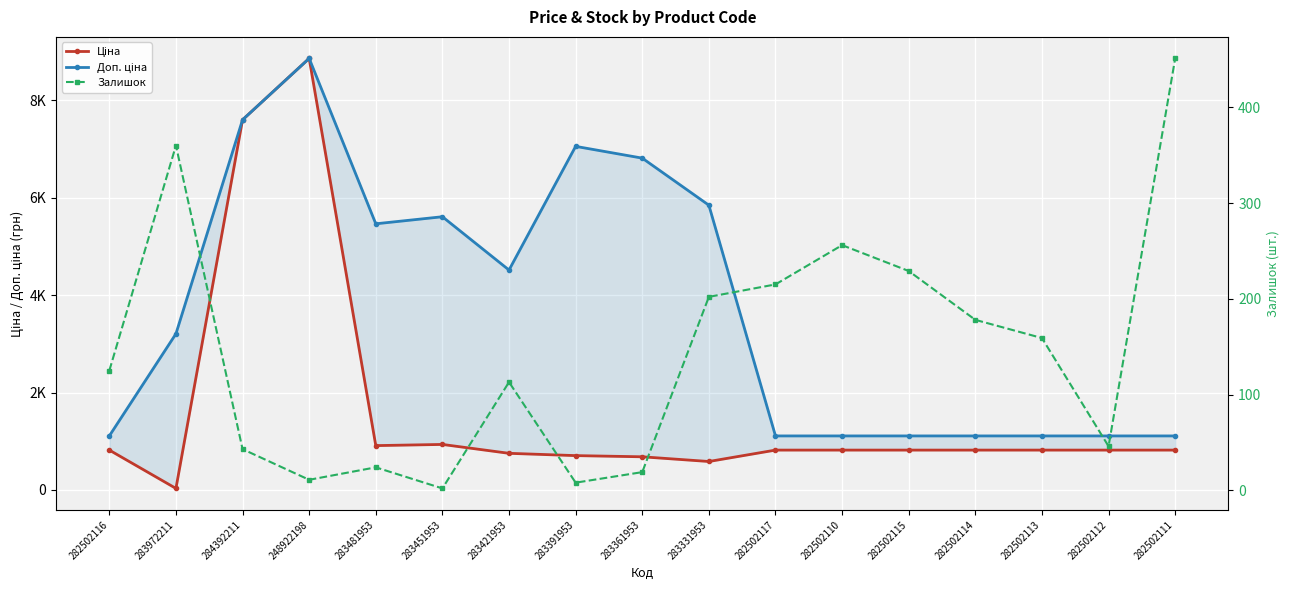

True or false: Ціна has more than 0 points higher than both neighbors.

True